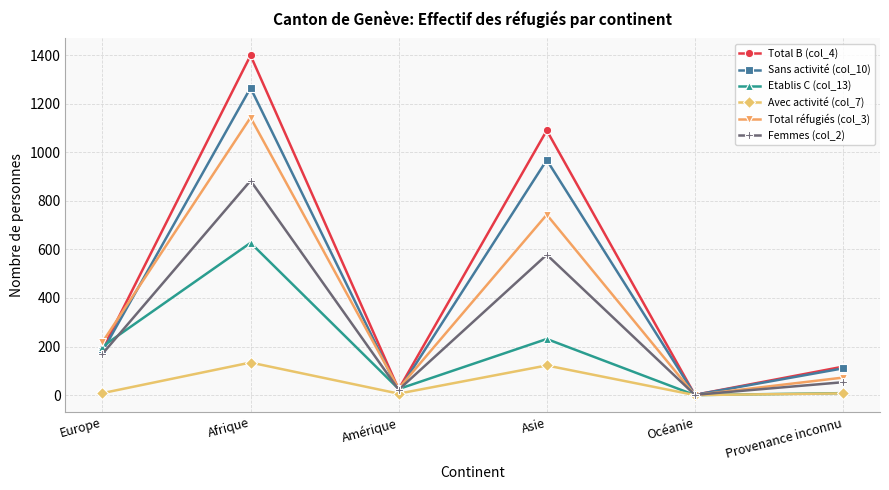

Rank the series by their maximum value, from highest to lowest.

Total B (col_4), Sans activité (col_10), Total réfugiés (col_3), Femmes (col_2), Etablis C (col_13), Avec activité (col_7)